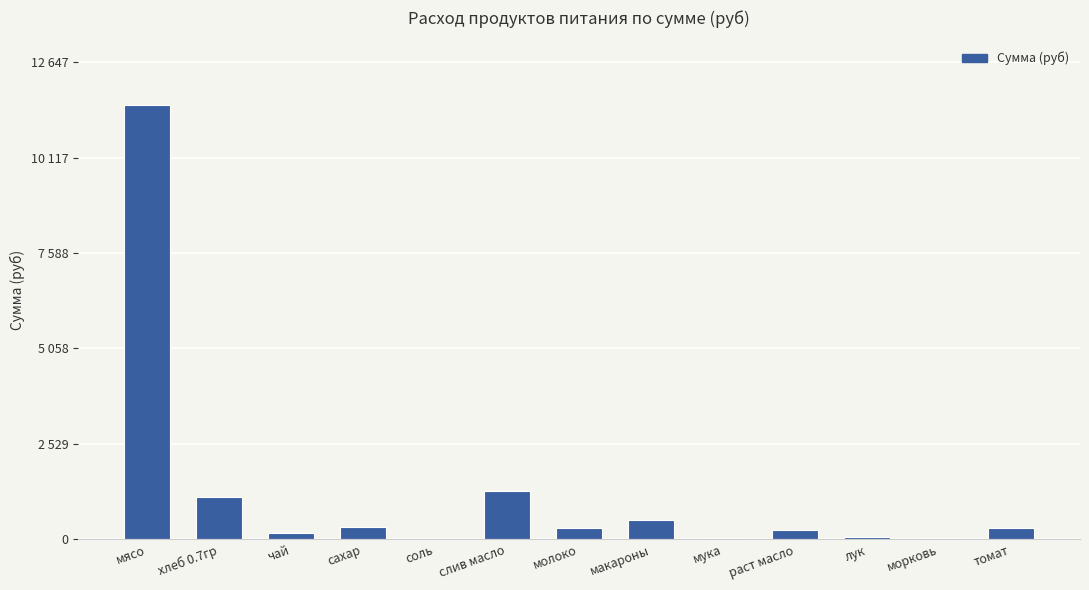

Is it true that the value at мука is 9.8?

False